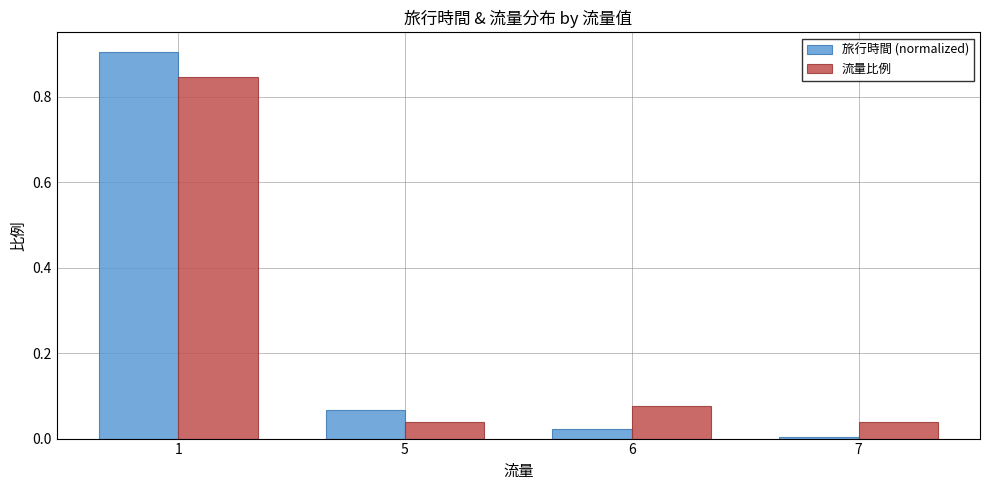

How many distinct data groups are displayed?

2